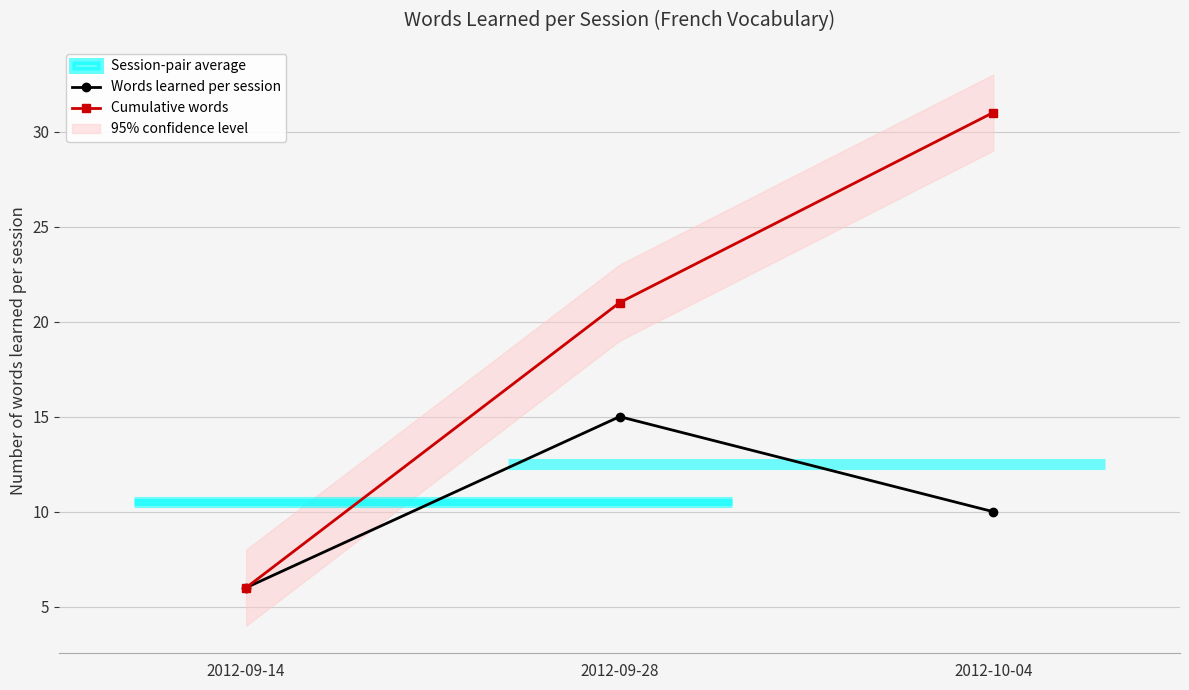

What is the smallest value displayed?

6